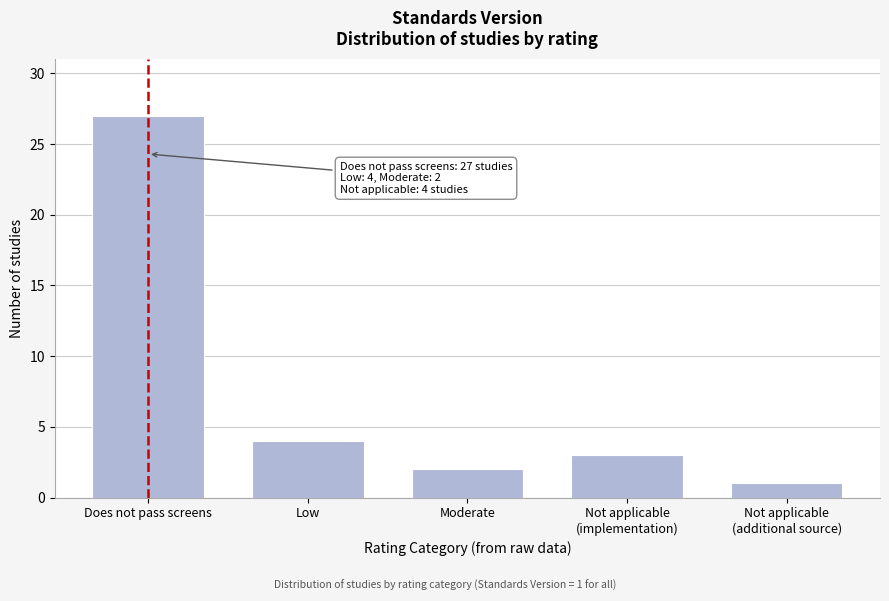

Reading right to left, list all the values displayed in this chart.

1	3	2	4	27